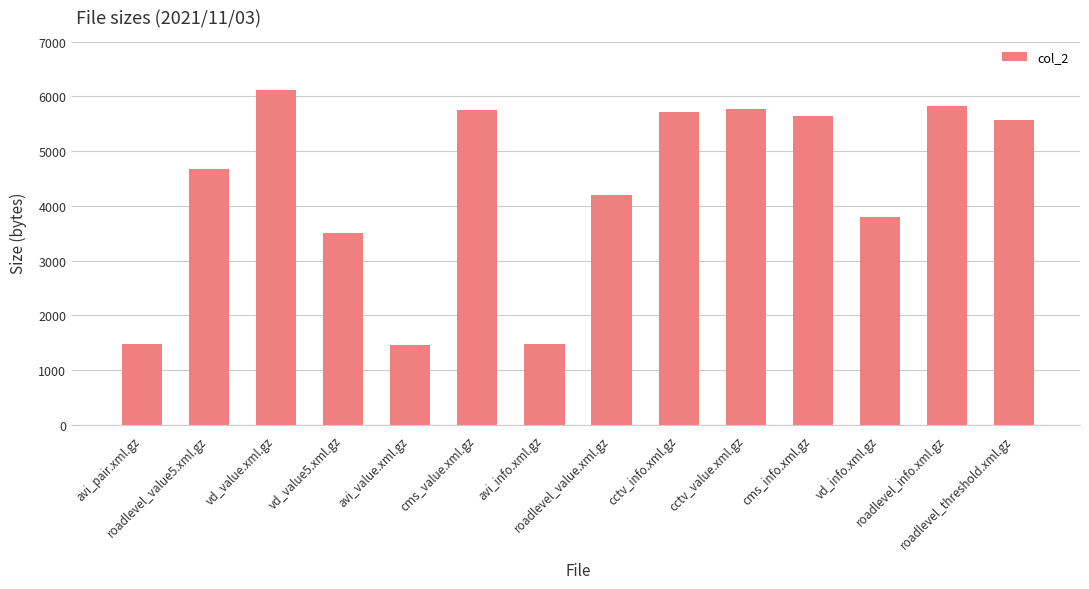

At which label does the data first exceed 5566?

vd_value.xml.gz